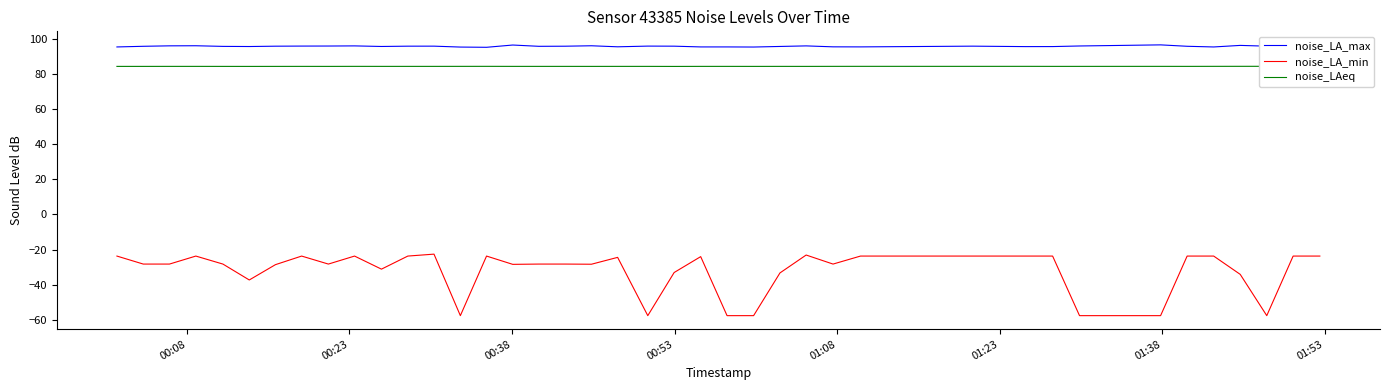

What is the lowest value of the noise_LA_max series?

95.2